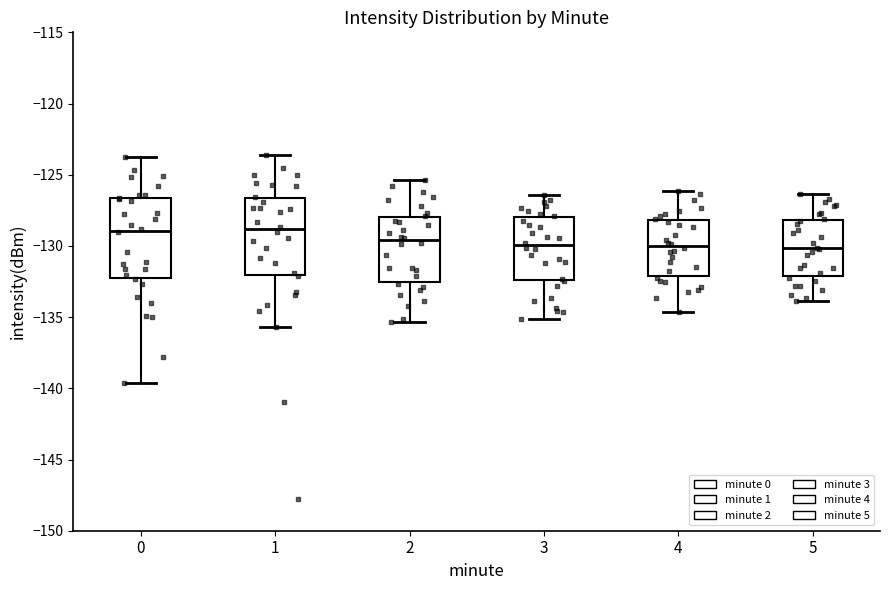

Where does the median line of the box at x = 5 sit on the y-axis? The values are not printed on the chart, so give them approximately, as read against the axis.

-130.0